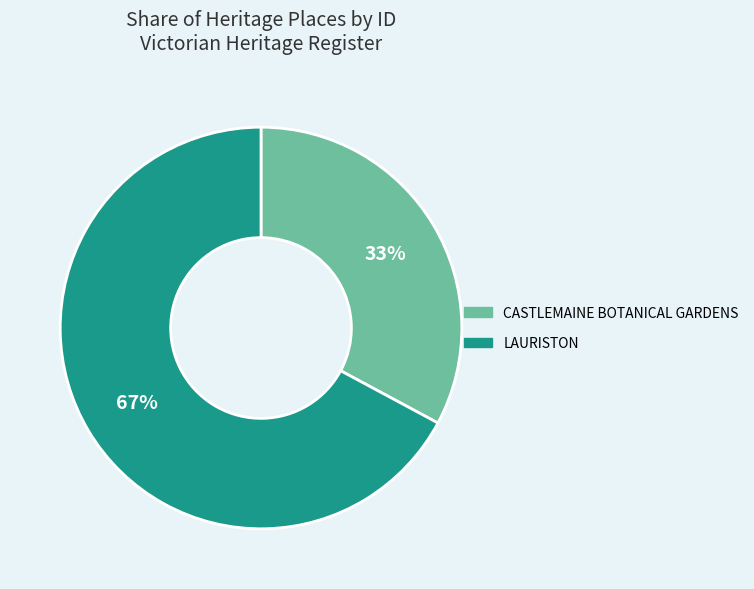

Is there any slice that represents more than half of the pie?

Yes